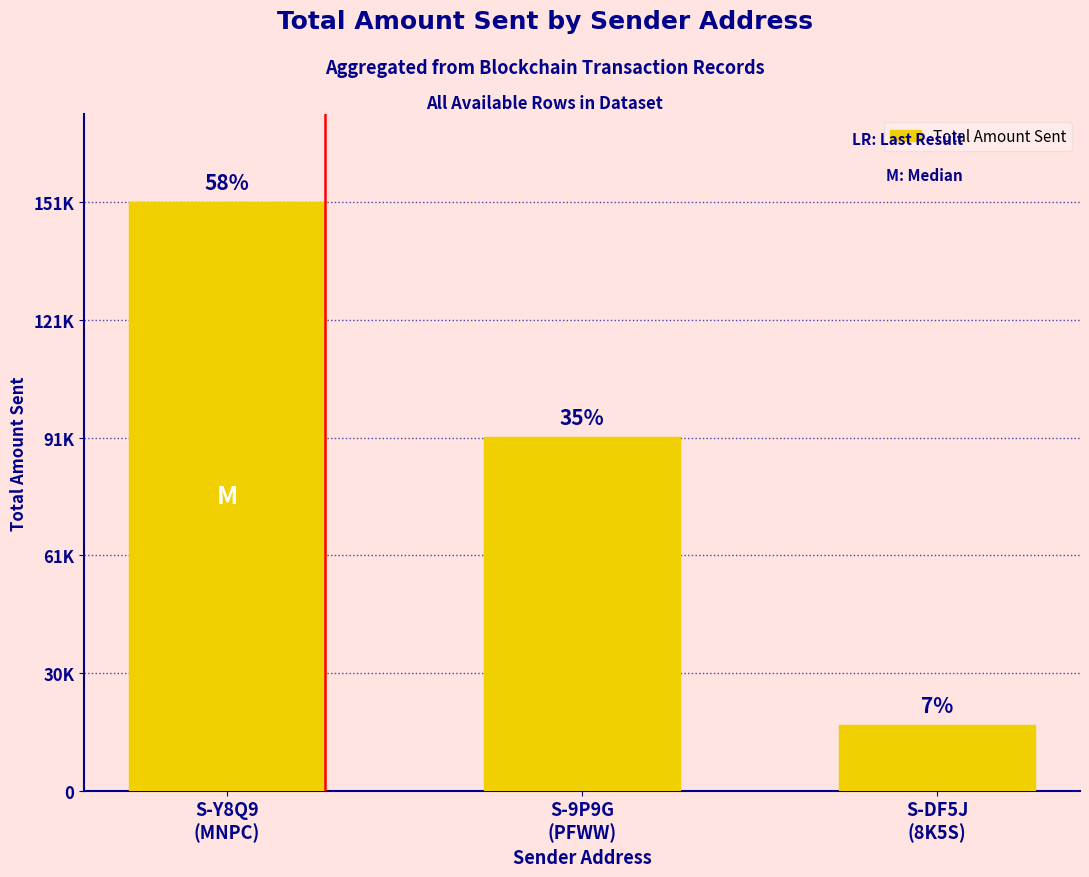

What is the sum of the values at S-Y8Q9
(MNPC) and S-9P9G
(PFWW)?

242330